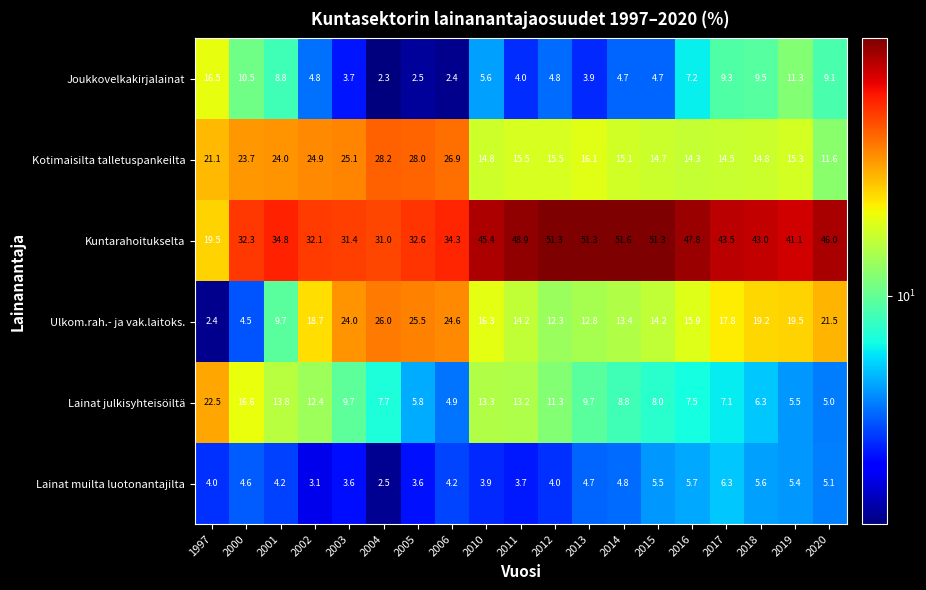

List the series in order of their peak value, lowest first.

Lainat muilta luotonantajilta, Joukkovelkakirjalainat, Lainat julkisyhteisöiltä, Ulkom.rah.- ja vak.laitoks., Kotimaisilta talletuspankeilta, Kuntarahoitukselta